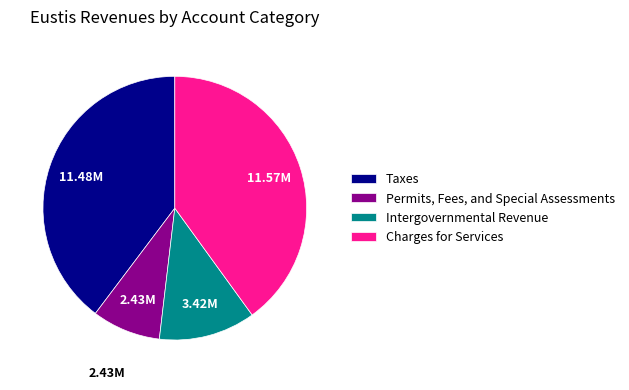

Does any single category account for the majority?

No